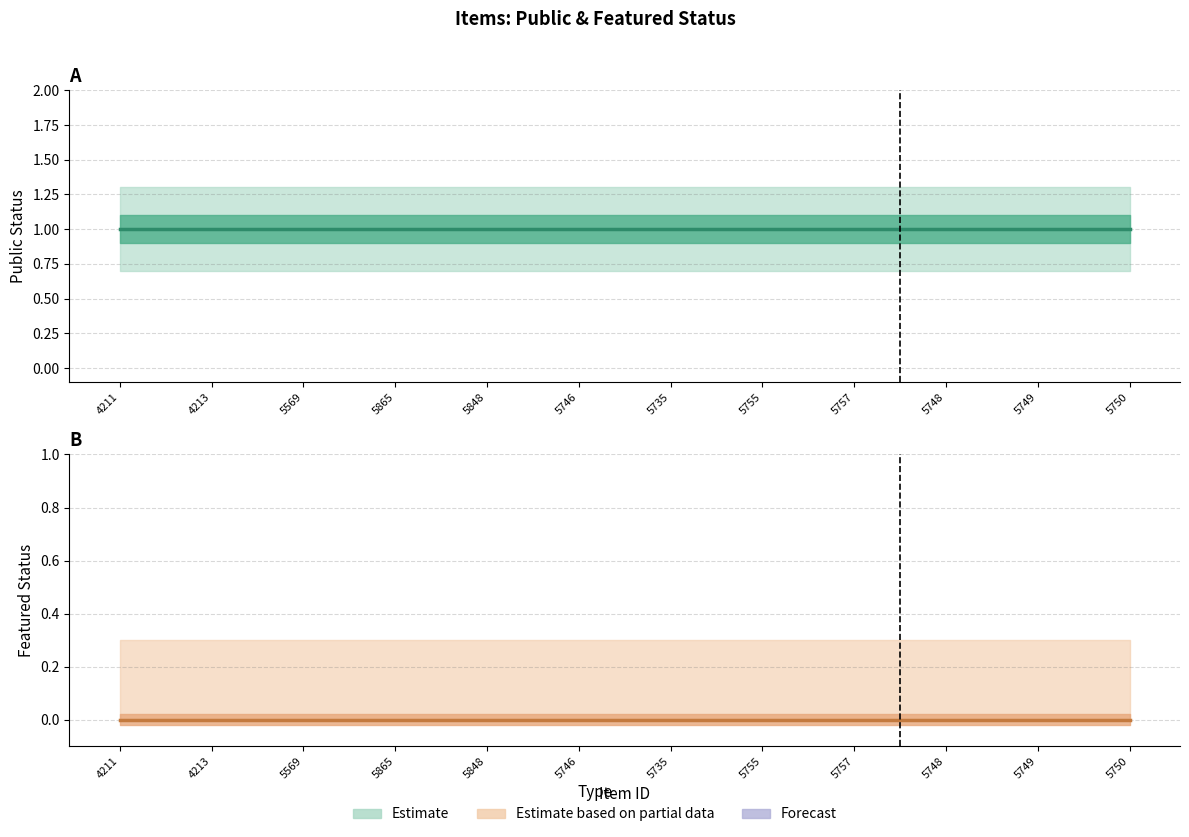

Reading right to left, extract all data points from this chart.

Public (mean): 1	1	1	1	1	1	1	1	1	1	1	1
Featured (mean): 0	0	0	0	0	0	0	0	0	0	0	0